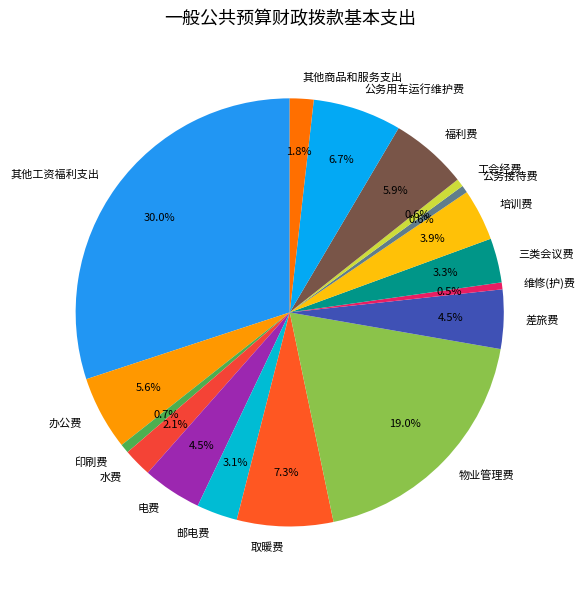

What portion of the pie excludes 维修(护)费?

99.5%